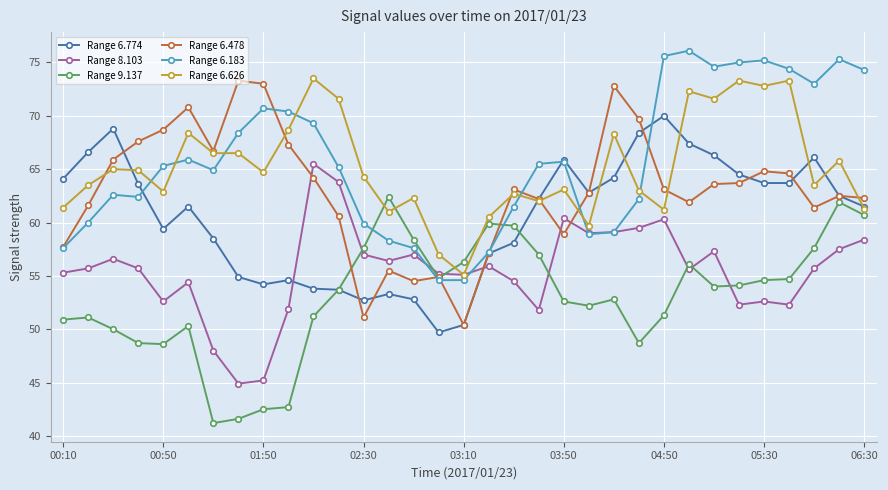

True or false: Range 9.137 and Range 8.103 intersect in this chart.

True